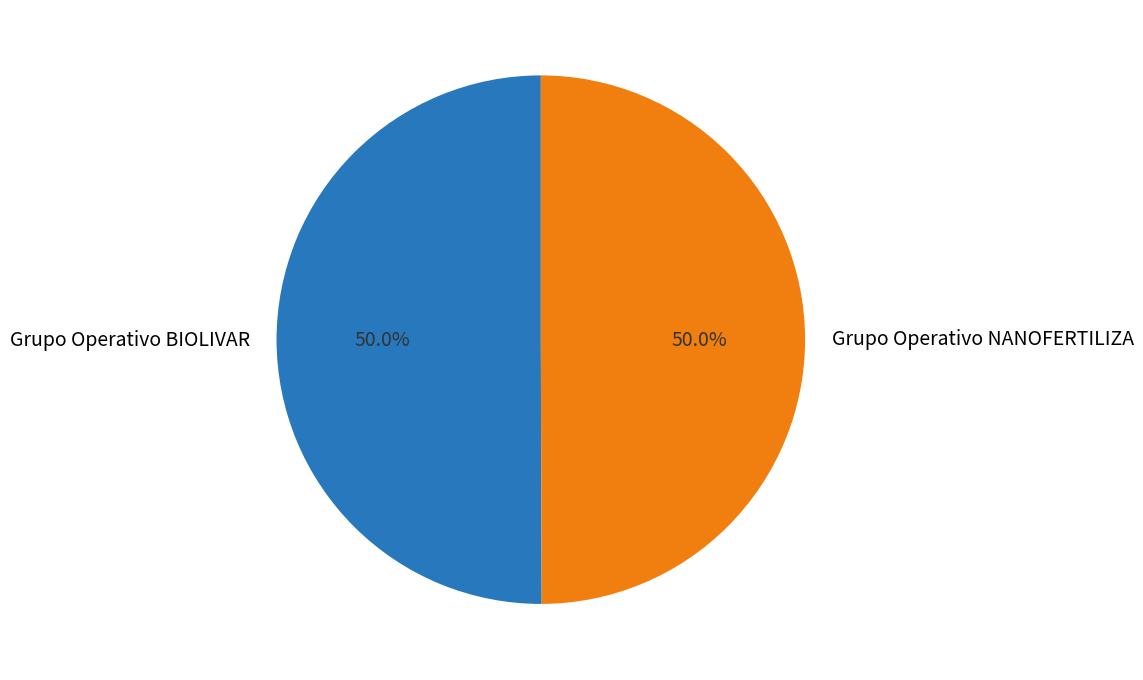

Combined, what portion of the pie is Grupo Operativo NANOFERTILIZA and Grupo Operativo BIOLIVAR?

100.0%